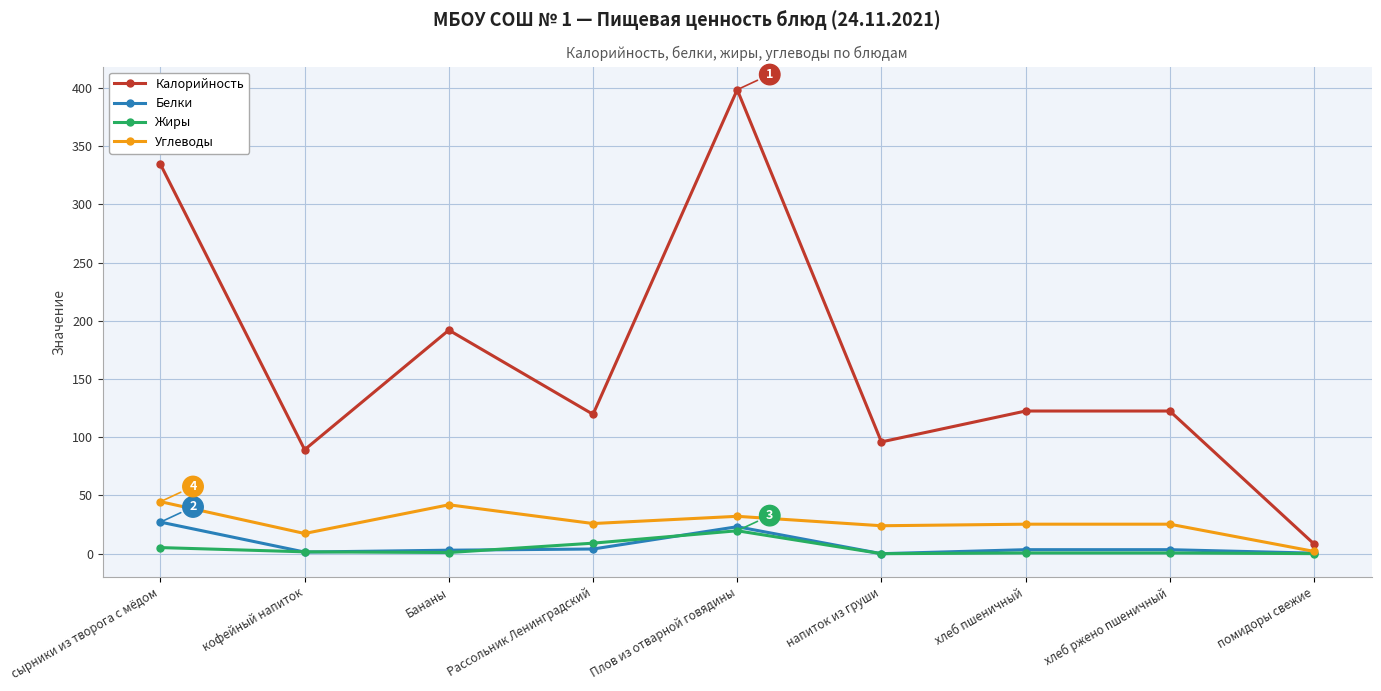

What is the sum of all Калорийность values?

1483.2